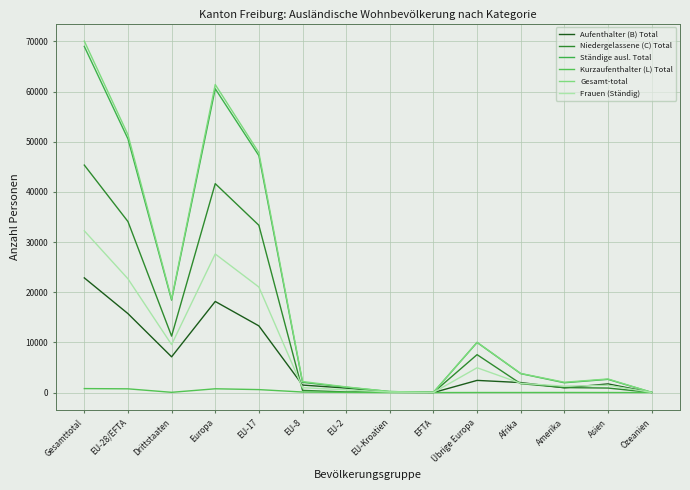

At which category does Kurzaufenthalter (L) Total reach its first local valley?

Drittstaaten